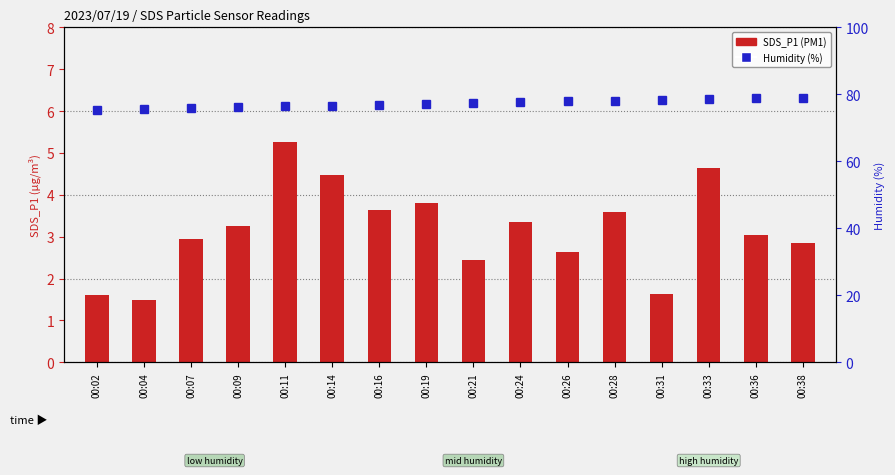

List the labels in order of SDS_P1 value, smallest first.

00:04, 00:02, 00:31, 00:21, 00:26, 00:38, 00:07, 00:36, 00:09, 00:24, 00:28, 00:16, 00:19, 00:14, 00:33, 00:11